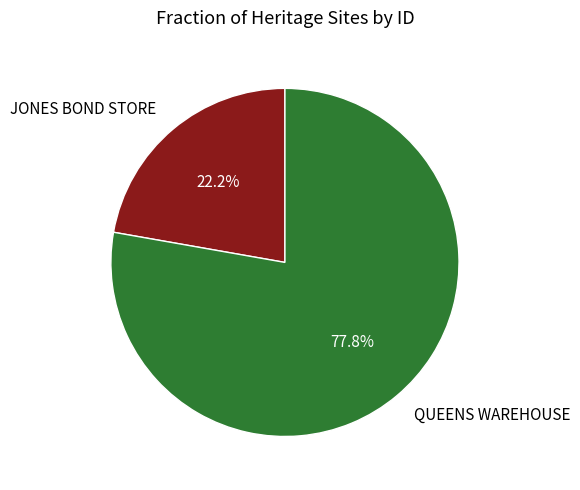

To the nearest percent, what is the difference between the largest and smallest slice percentages?

56%